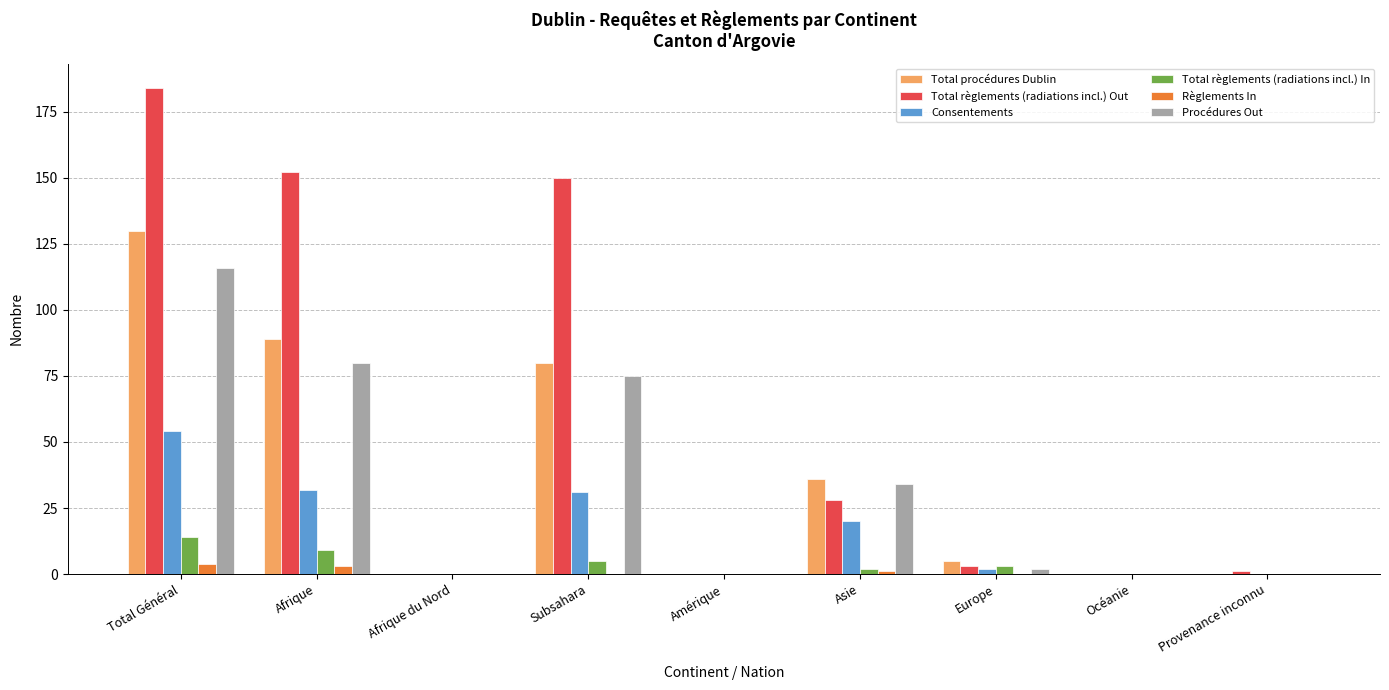

Count the number of categories in the chart.

9